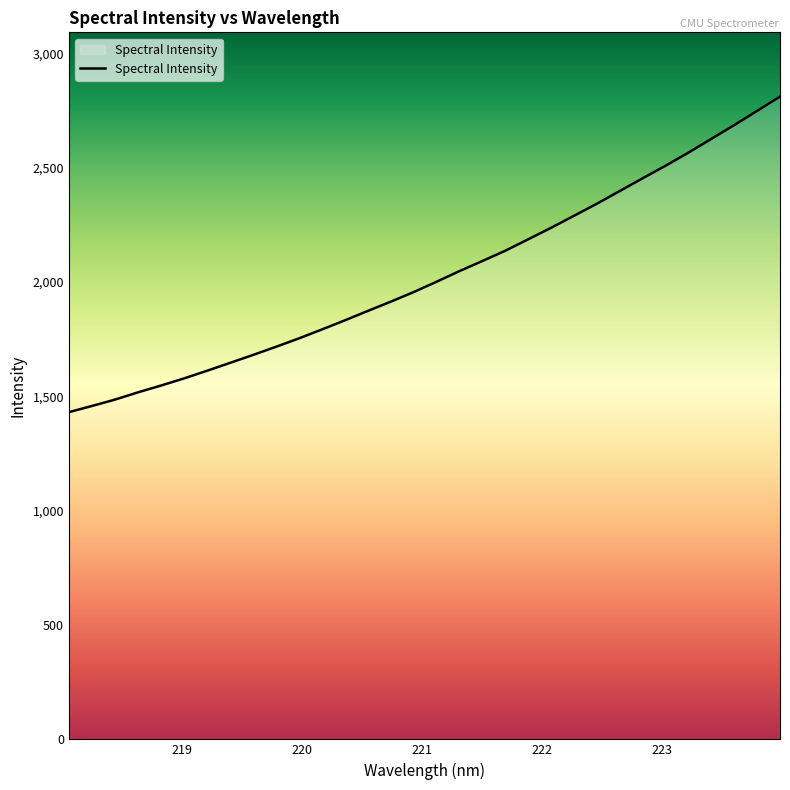

What is the smallest value displayed?

1431.1